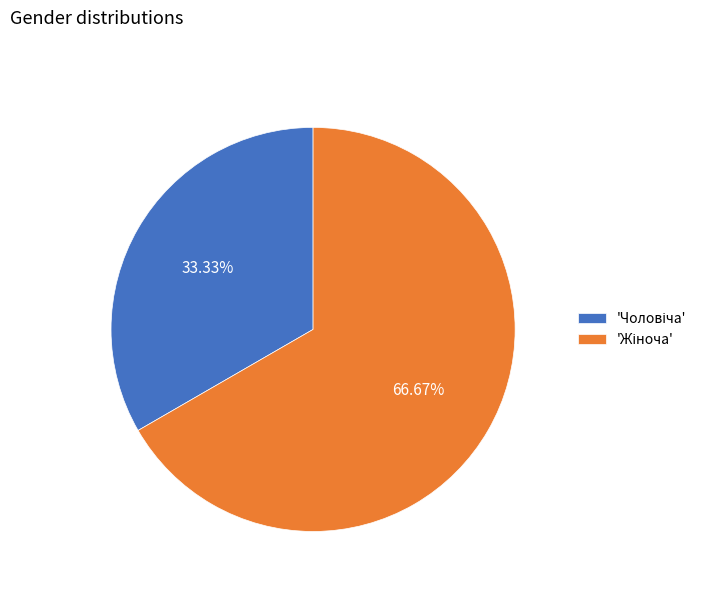

Is there a majority slice in this chart?

Yes